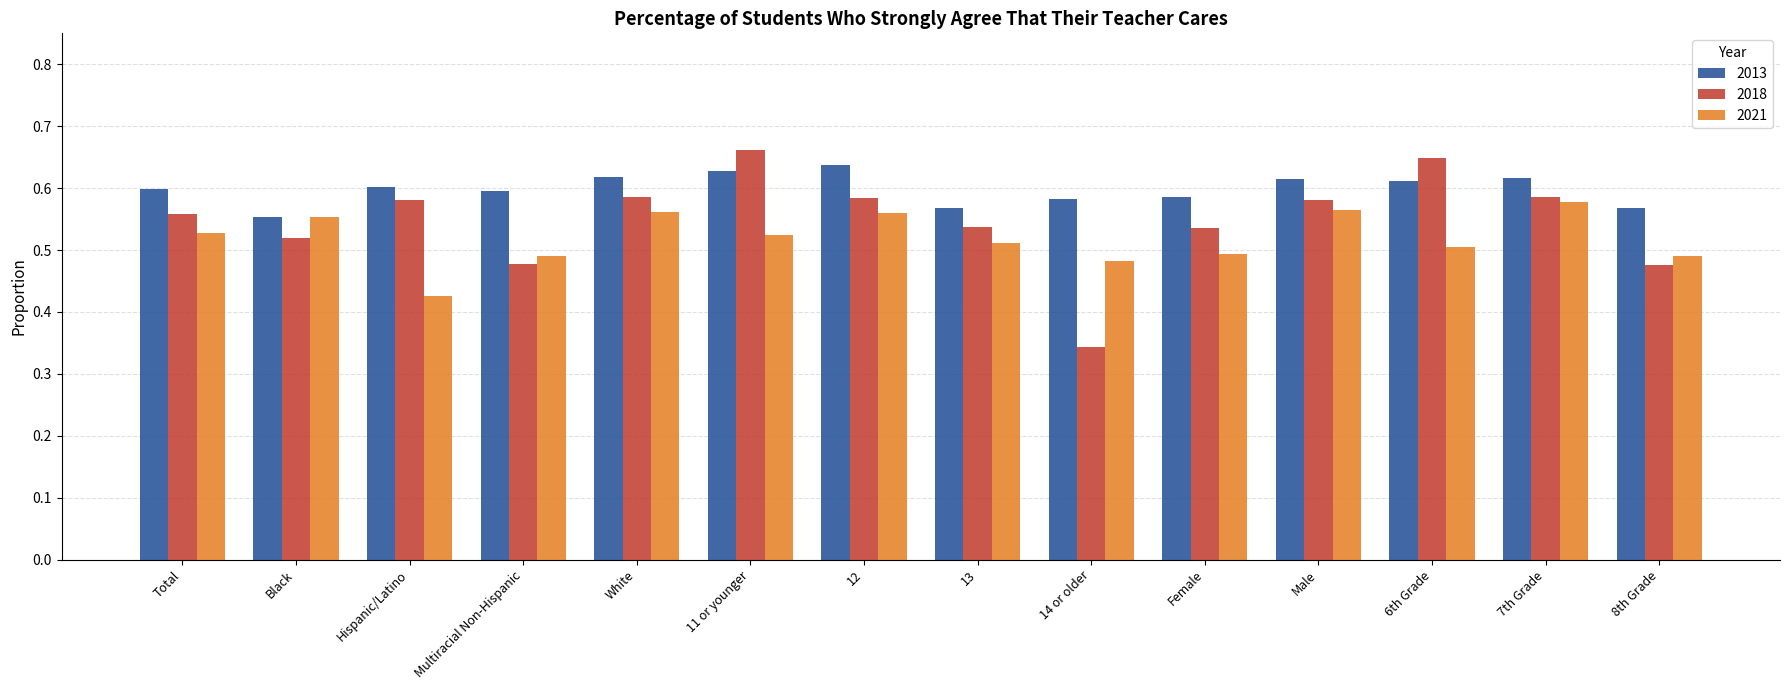

How many bars are there in each group?

3